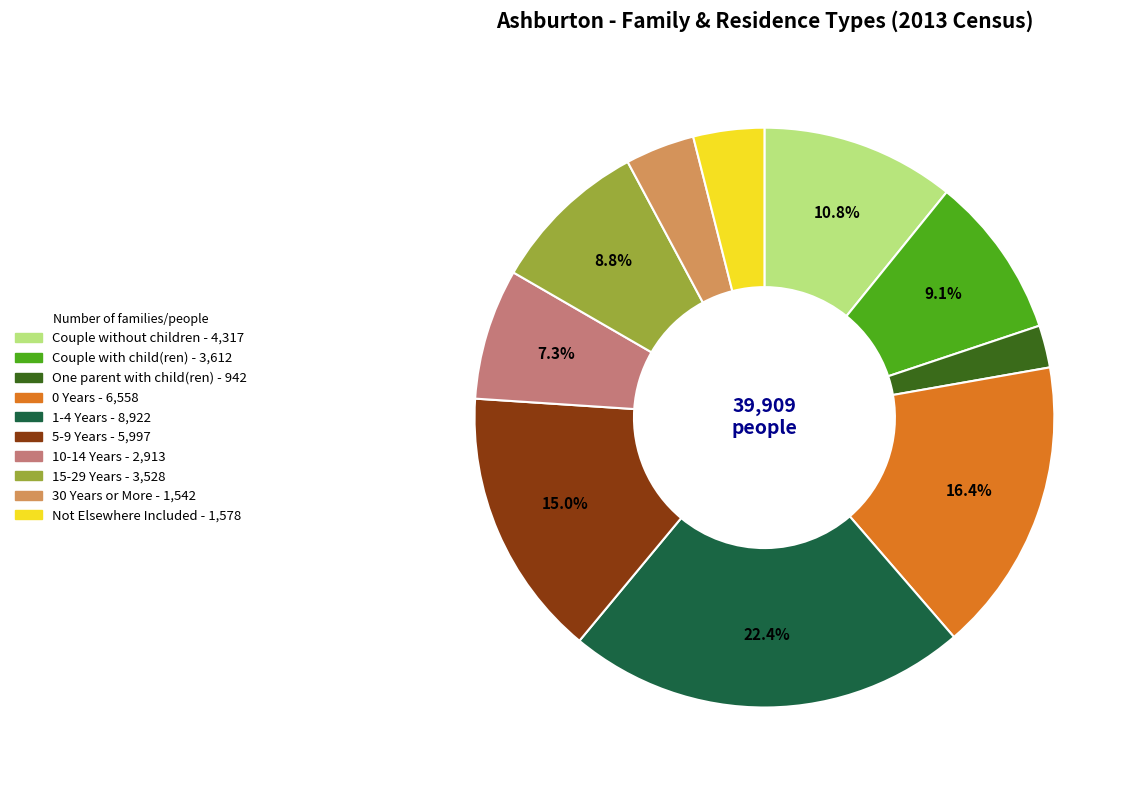

The 30 Years or More slice represents 10% of the pie. True or false?

False